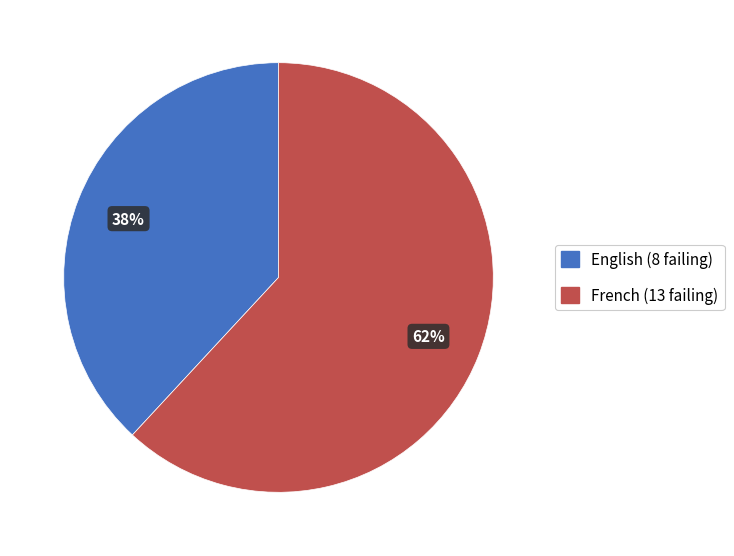

Is there a majority slice in this chart?

Yes